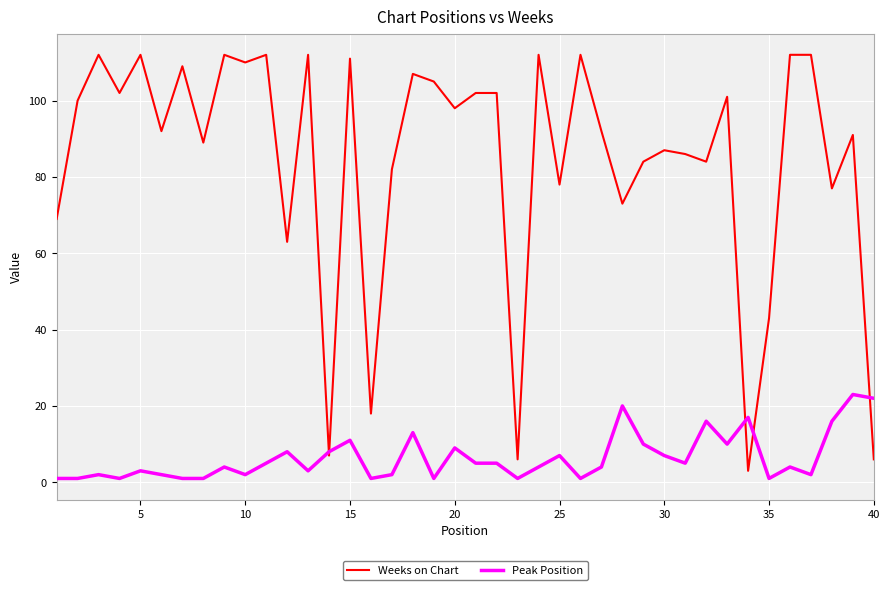

What is the maximum value for Peak Position?

23